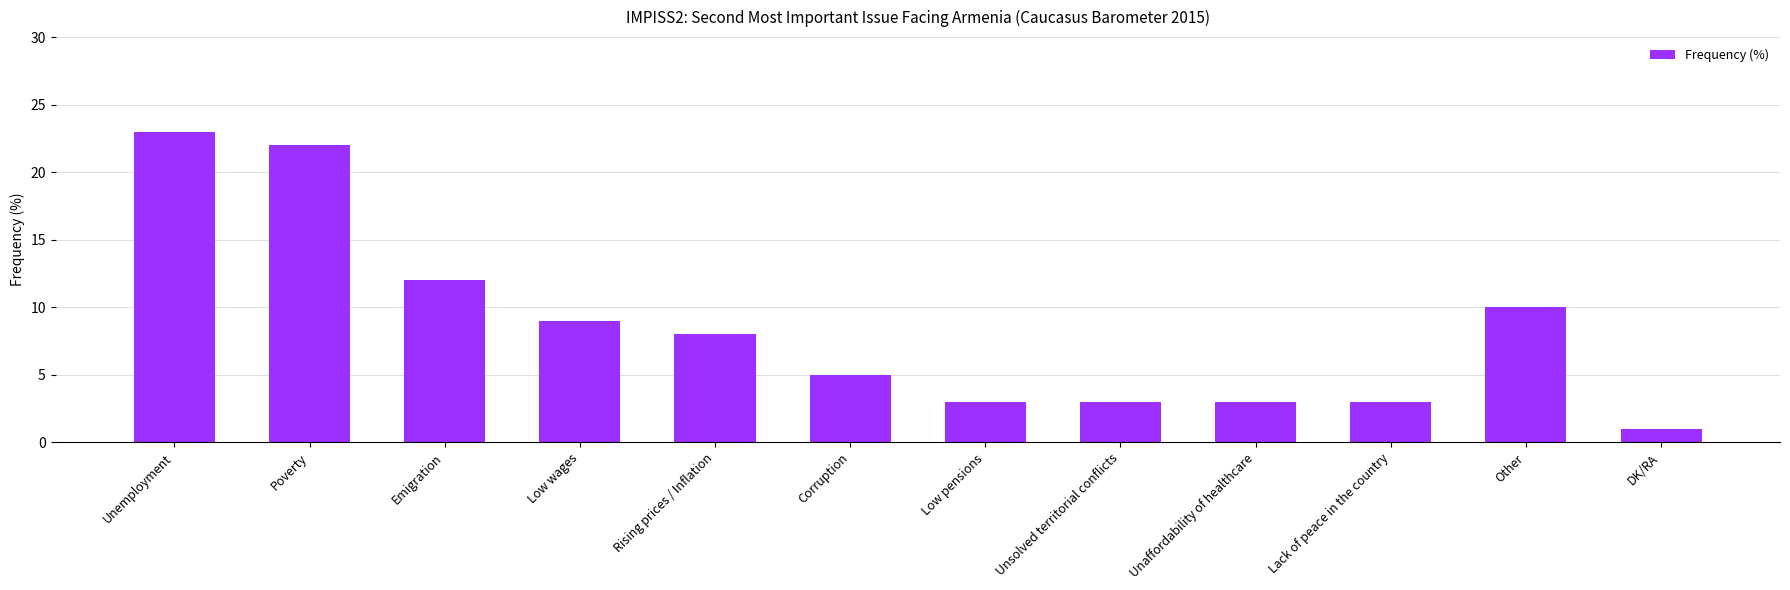

Reading right to left, list all the values displayed in this chart.

DK/RA=1	Other=10	Lack of peace in the country=3	Unaffordability of healthcare=3	Unsolved territorial conflicts=3	Low pensions=3	Corruption=5	Rising prices / Inflation=8	Low wages=9	Emigration=12	Poverty=22	Unemployment=23